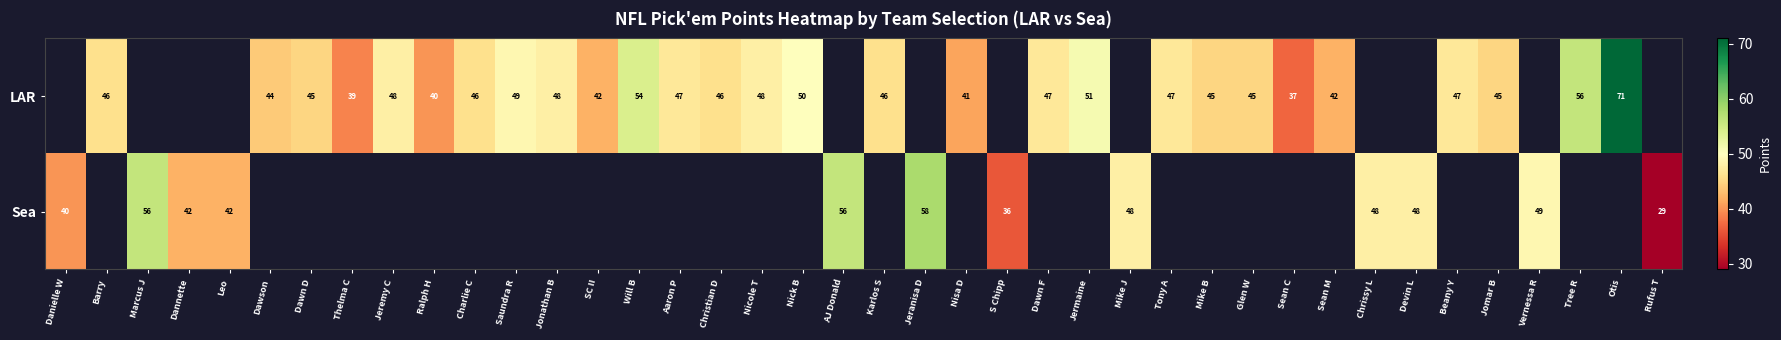

Is it true that LAR equals 49 at Saundra R?

True